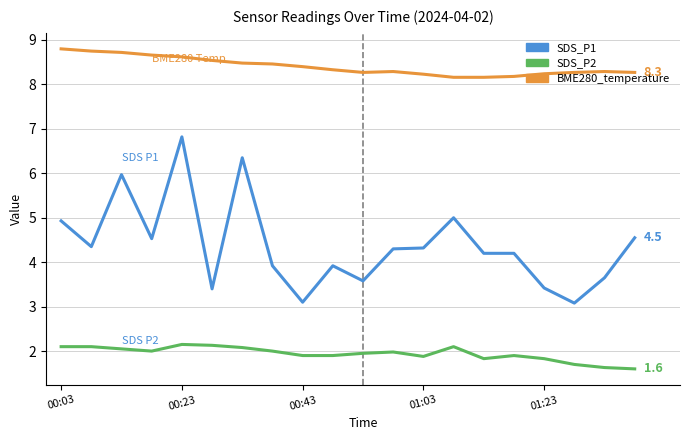

Which series has the largest total across all categories?

BME280_temperature